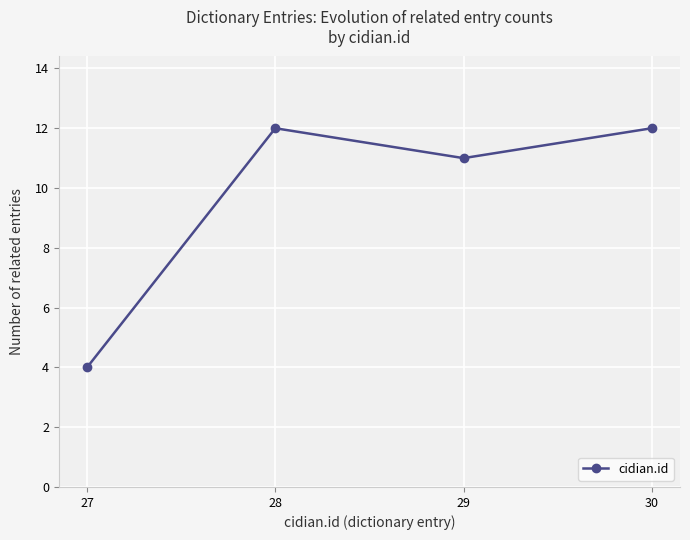

What is the difference between the values at 30 and 27?

8